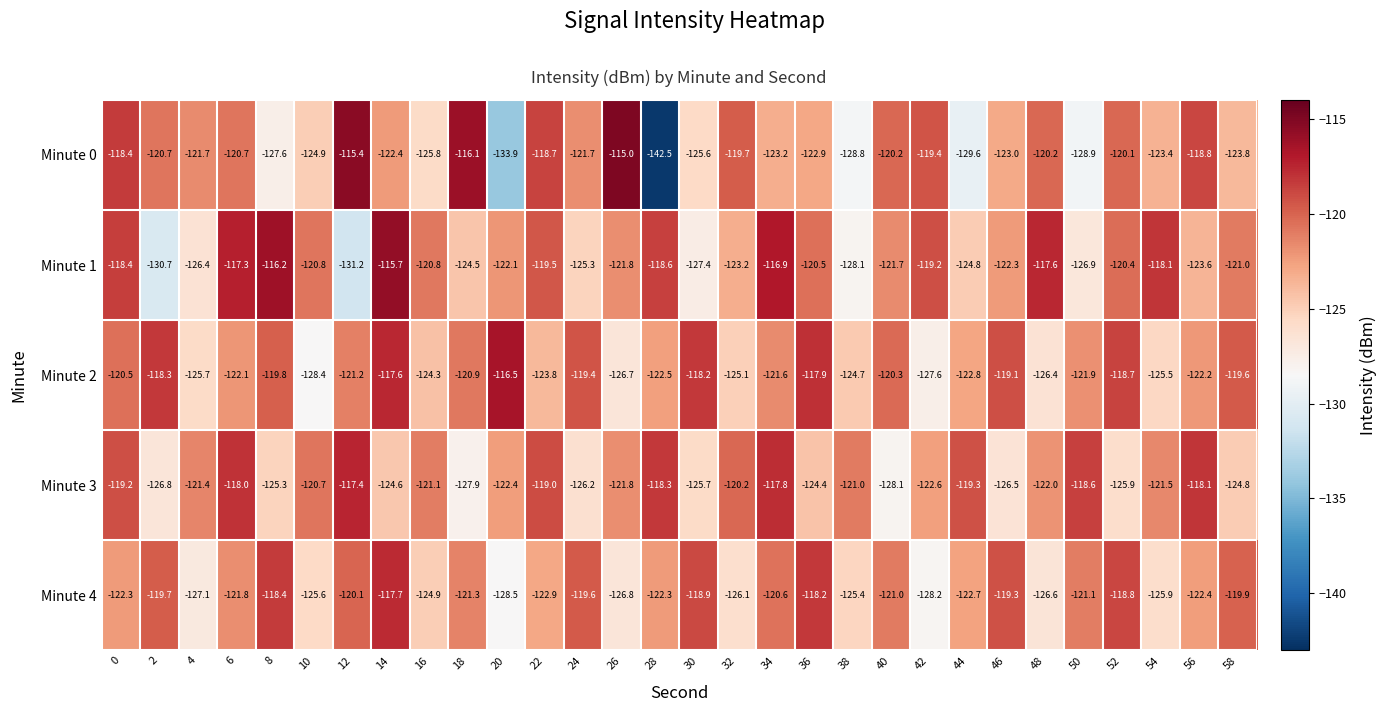

Which series has the largest total across all categories?

Minute 2